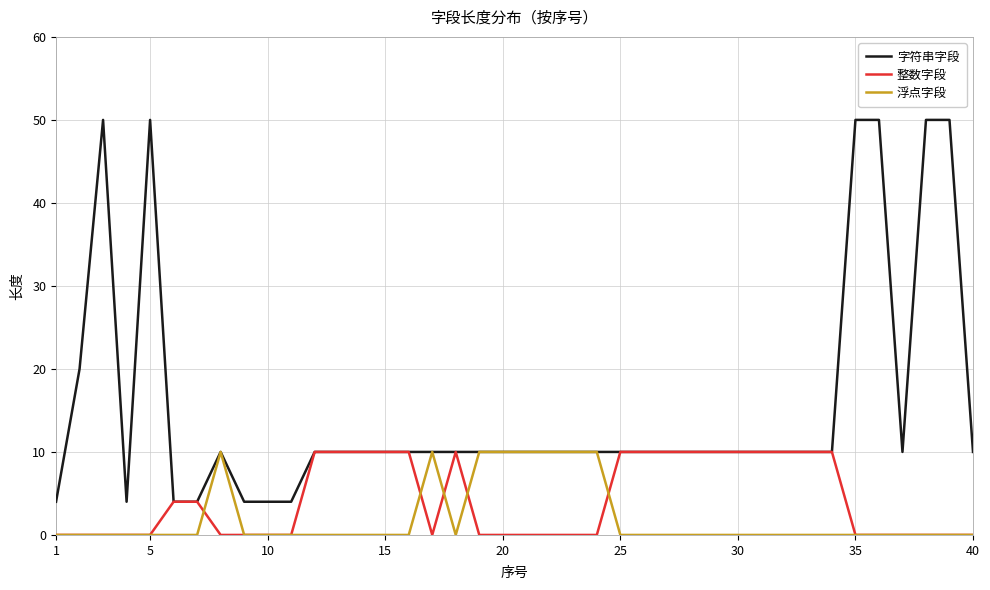

Which series has the widest spread of values?

字符串字段